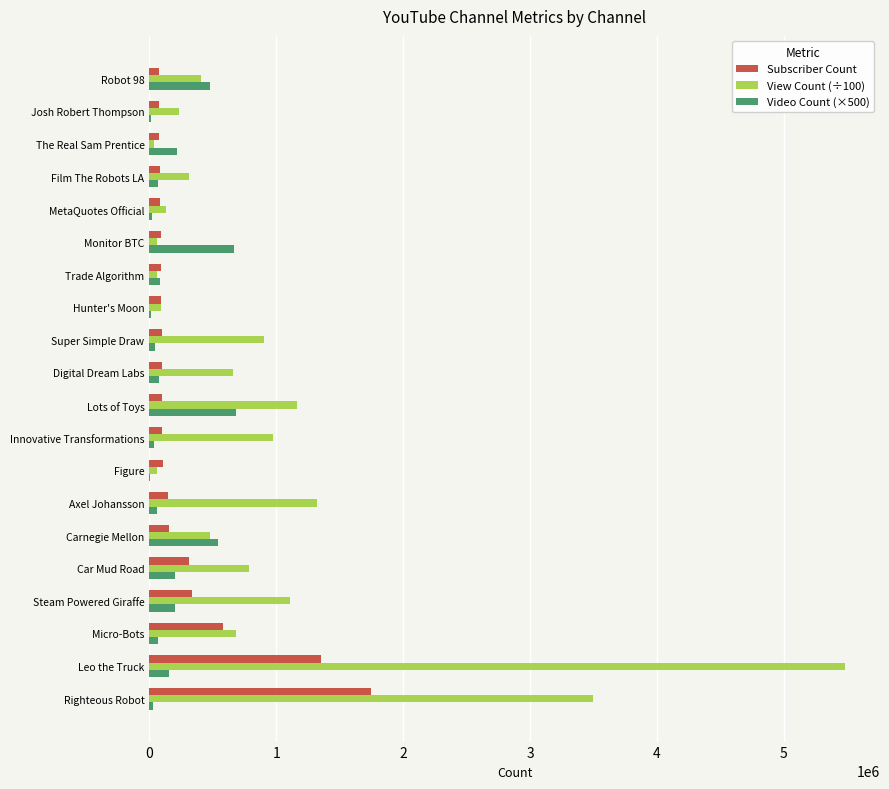

What is the highest value of the View Count (÷100) series?

5484938.4